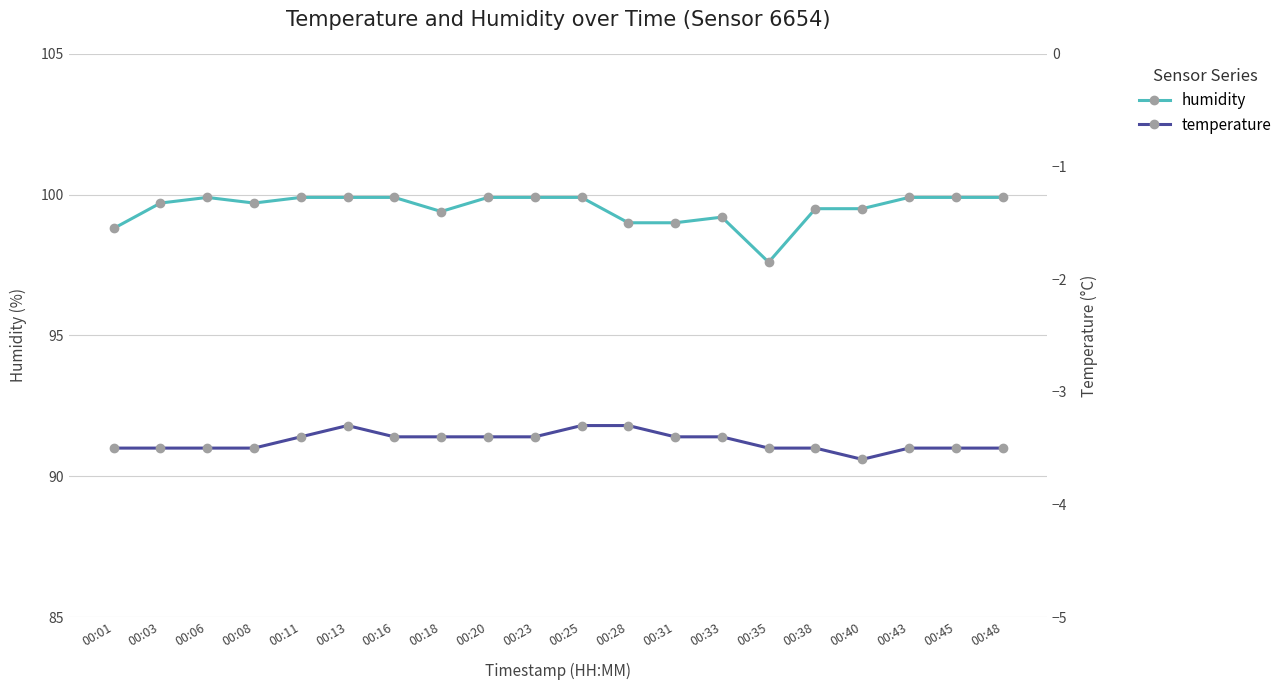

How many lines are shown in the chart?

2